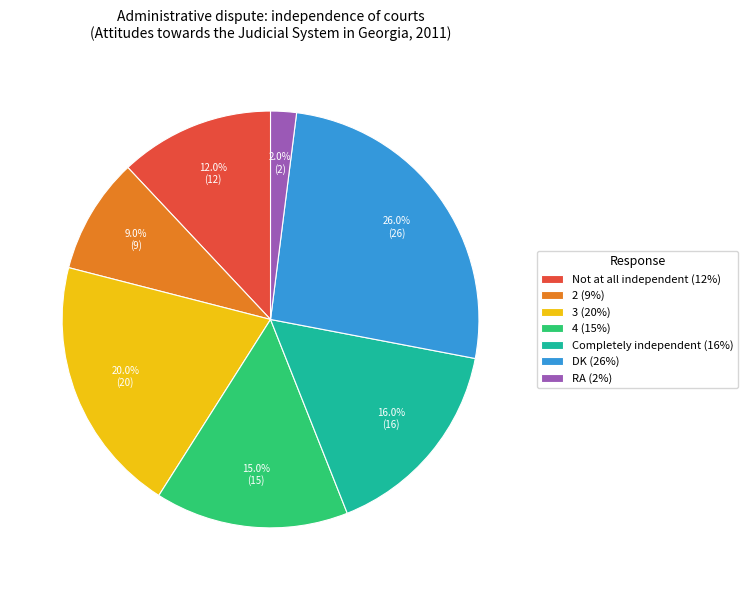

How many slices are in this pie chart?

7